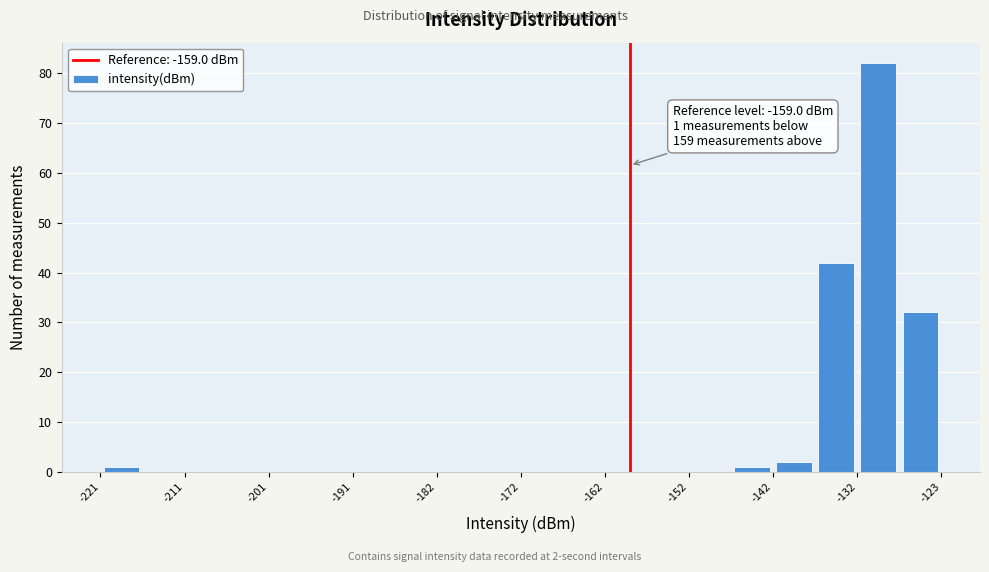

Which range on the x-axis has the tallest bar?

-132 to -127